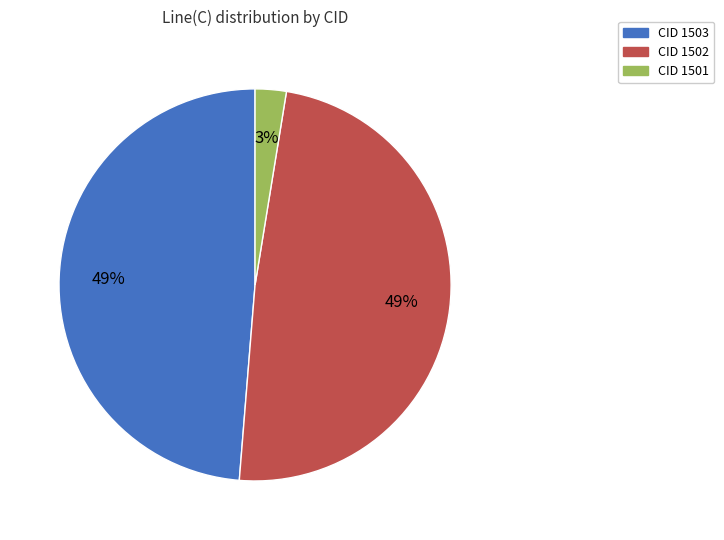

To the nearest percent, what is the difference between the largest and smallest slice percentages?

46%